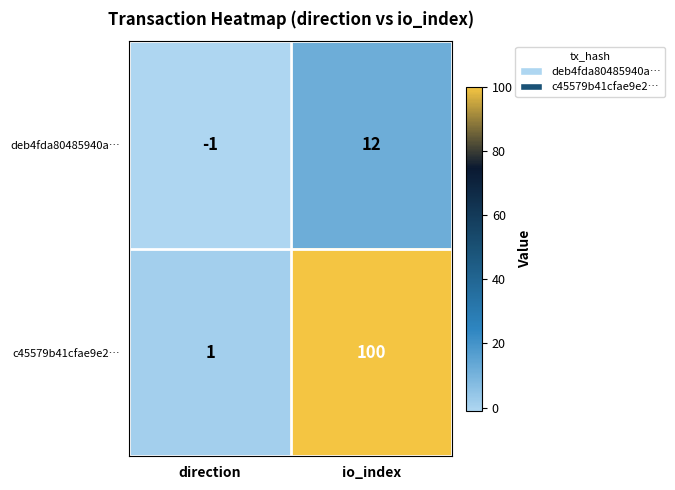

At direction, list the series in order from largest to smallest.

c45579b41cfae9e2…, deb4fda80485940a…